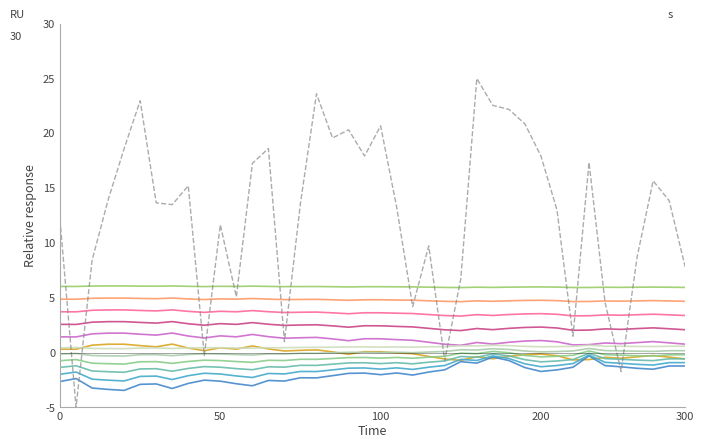

Does the chart display data point markers on the line(s)?

No